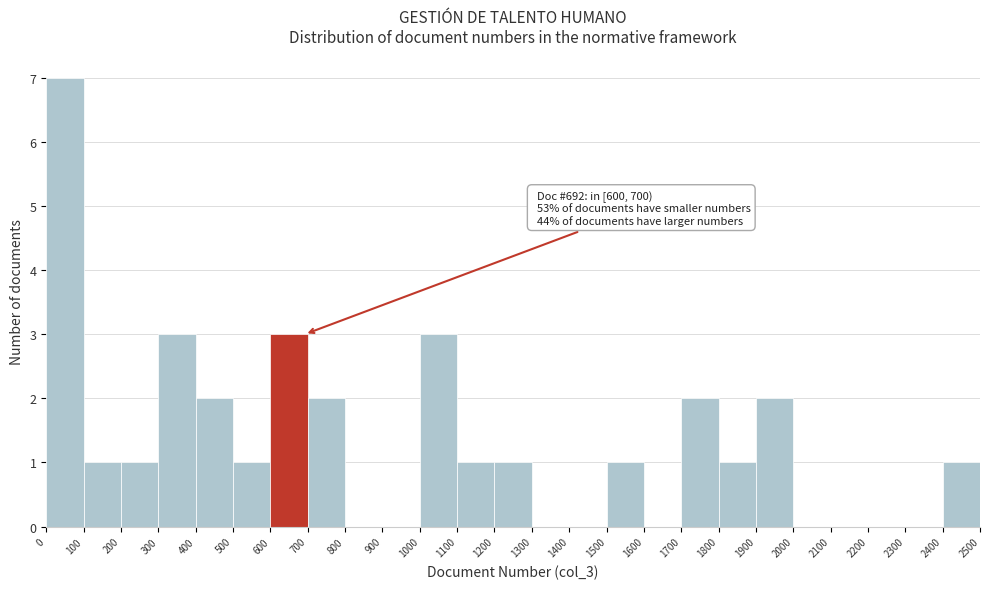

Which range on the x-axis has the tallest bar?

0 to 100